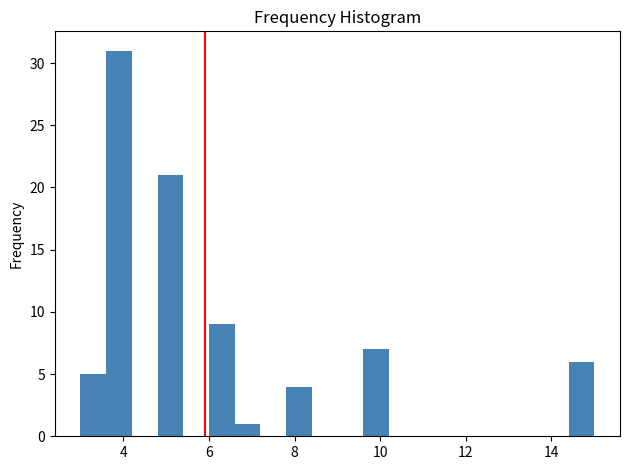

Around what value on the x-axis is the tallest bar? Give the approximate position of its centre, as read against the axis.

4.0